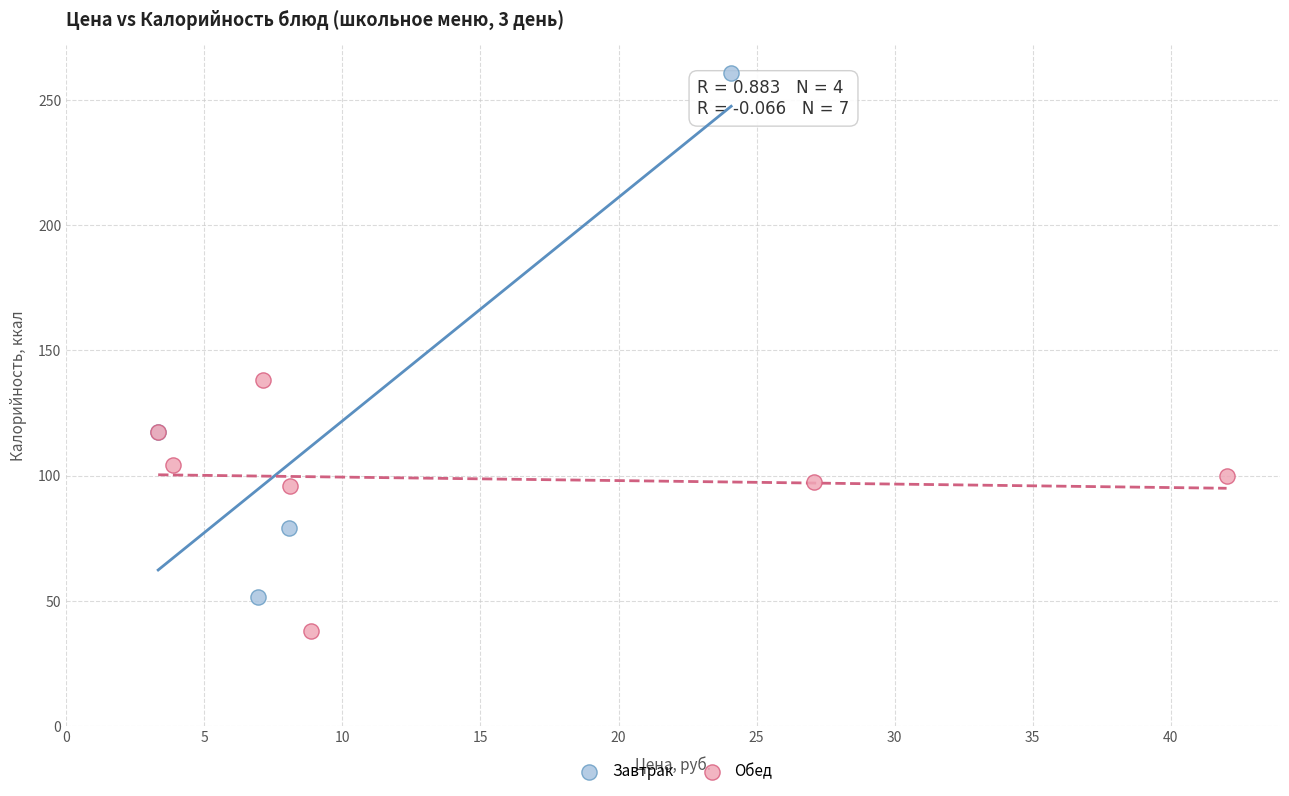

Which series reaches the maximum Y coordinate?

Завтрак